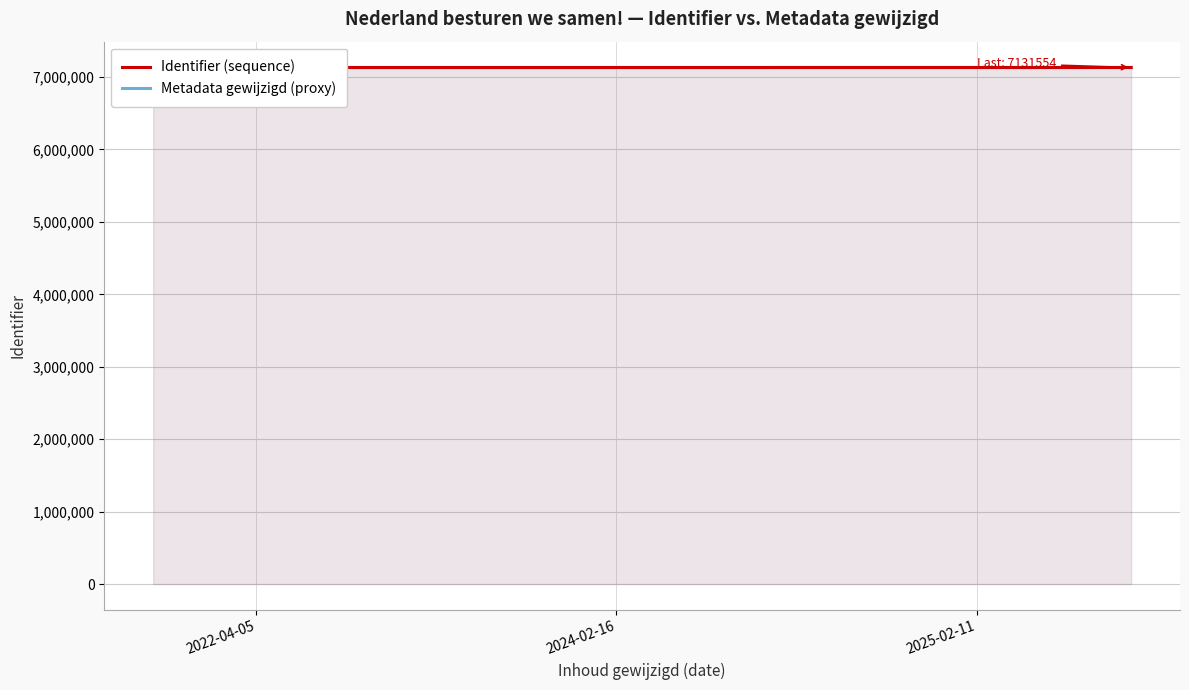

What is the minimum value for Metadata gewijzigd (proxy)?

7131517